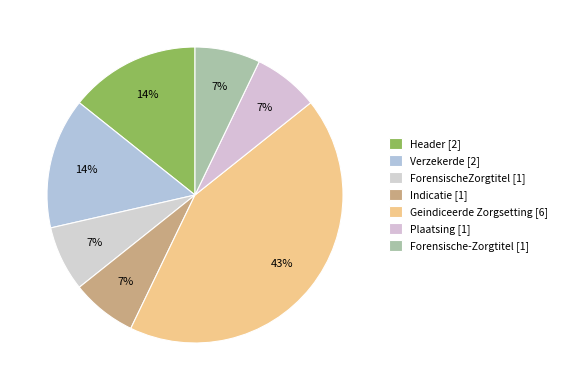

Count the number of slices in the pie.

7